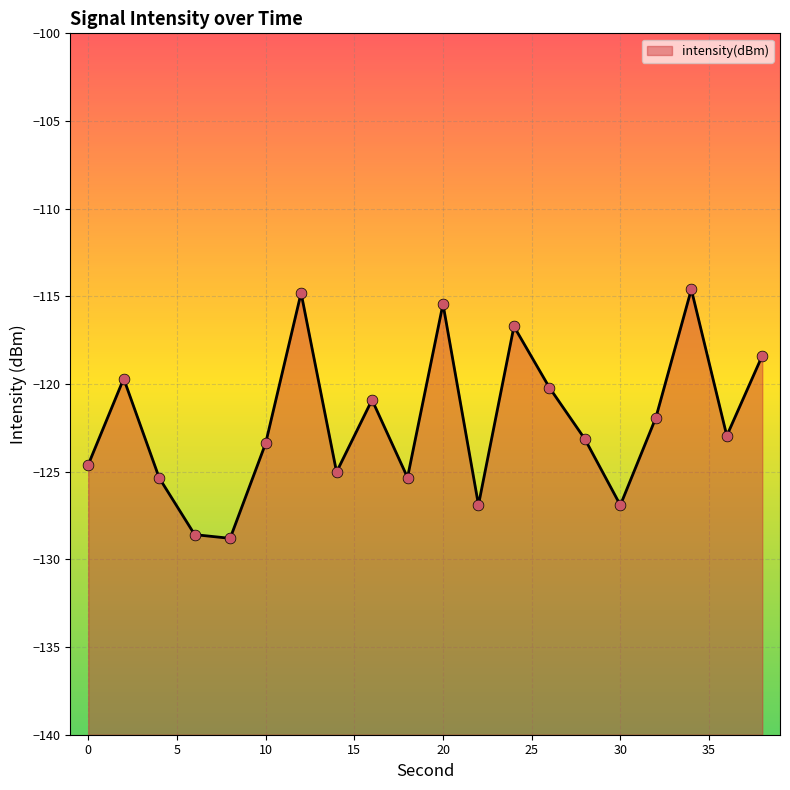

What is the change in value from 20 to 28?

-7.7